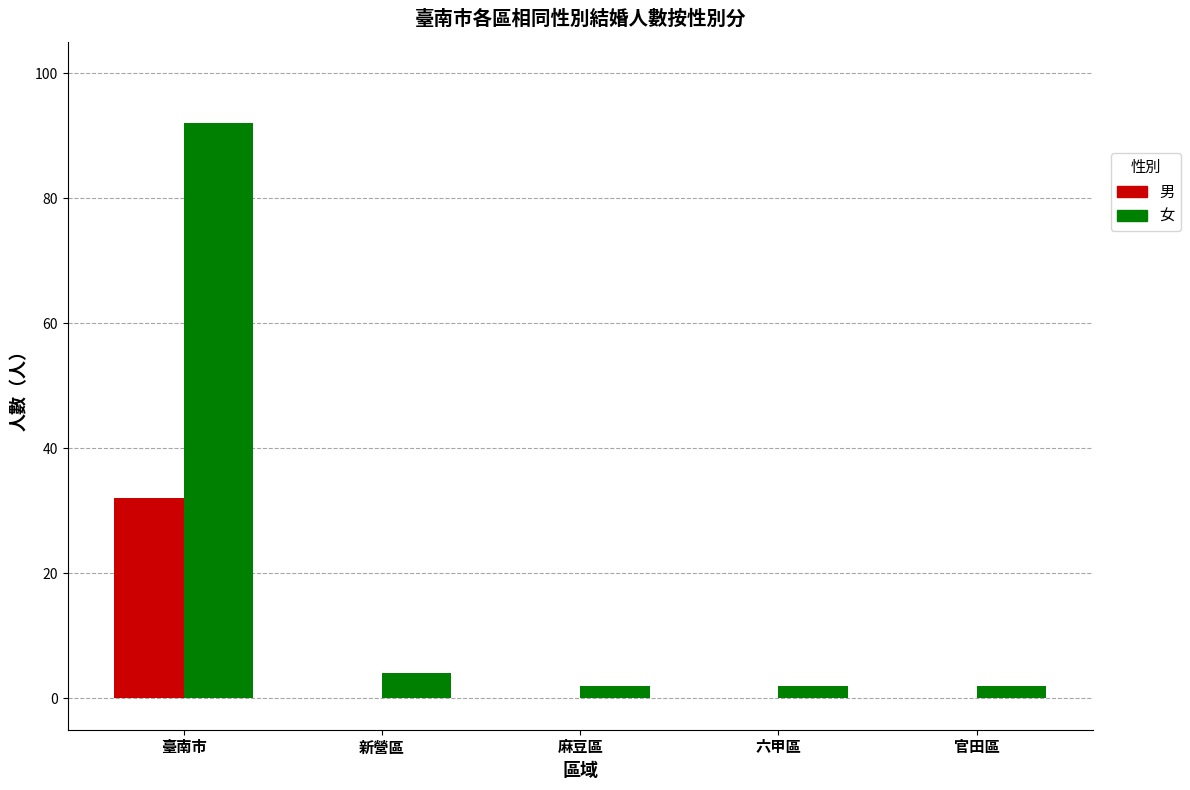

What value does the 男 series have at 臺南市?

32